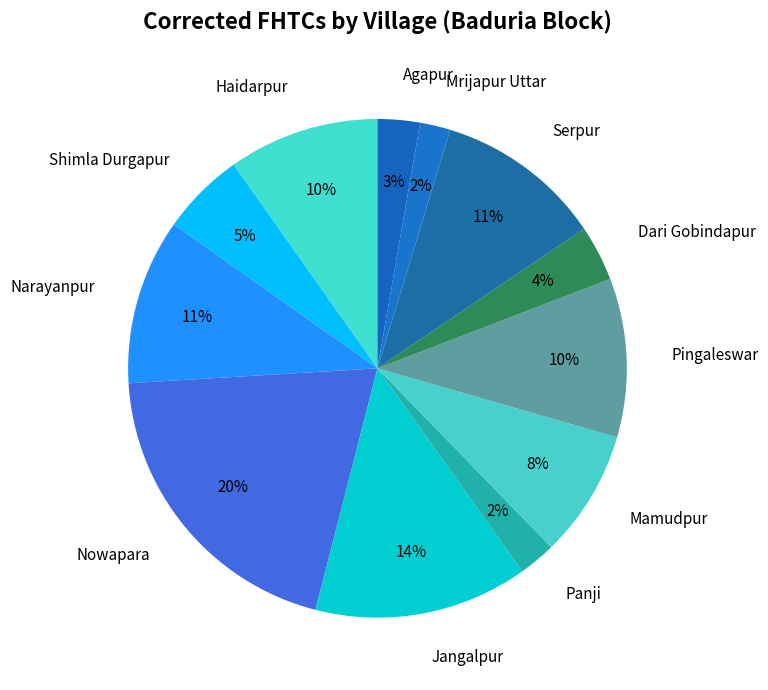

Which category has the biggest portion of the pie?

Nowapara